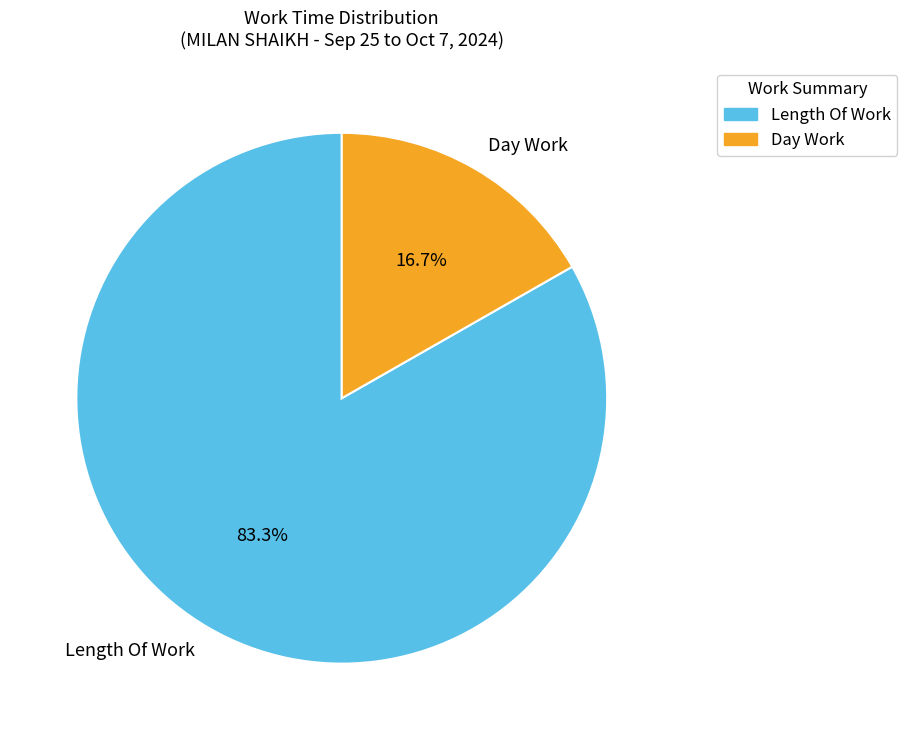

What is the smallest slice in the pie chart?

Day Work